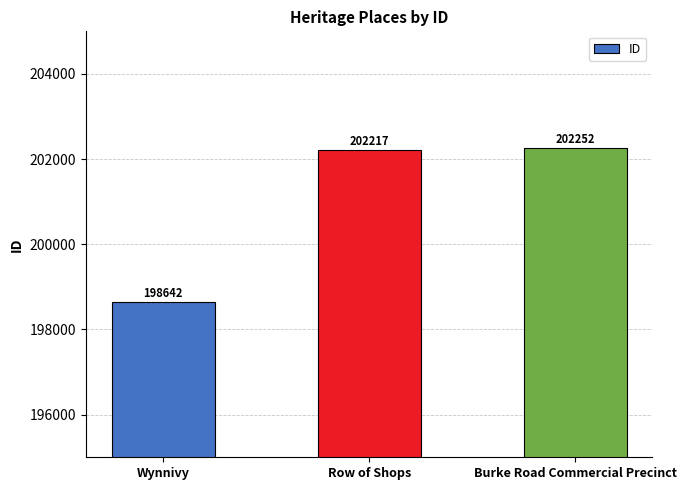

Reading right to left, extract all data points from this chart.

Burke Road Commercial Precinct=202252	Row of Shops=202217	Wynnivy=198642